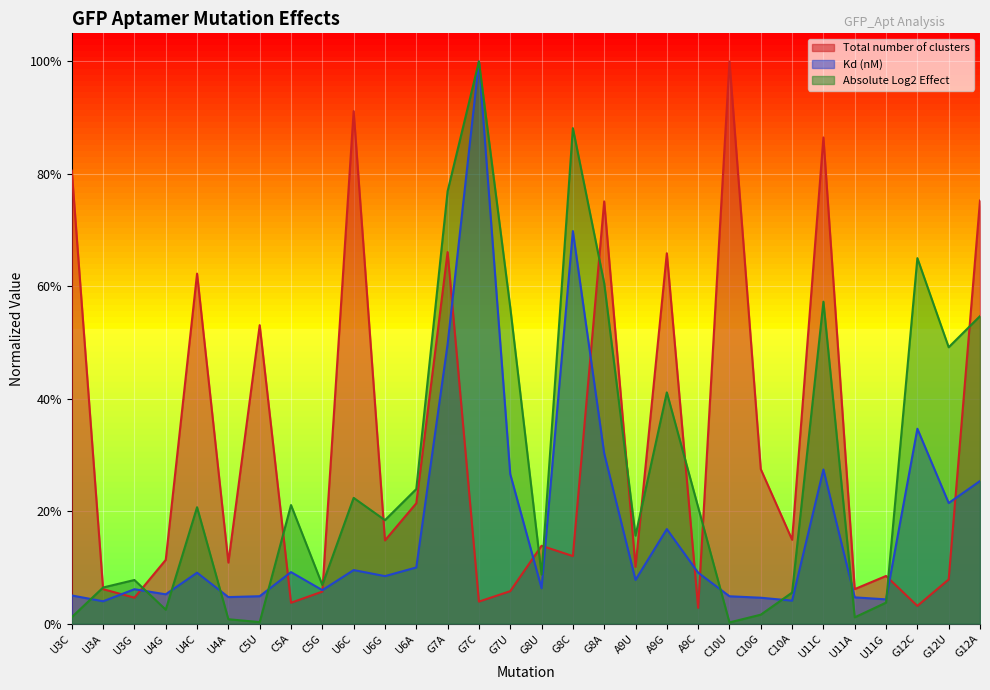

Which series ends up on top after the final intersection of Kd (nM) and Absolute Log2 Effect?

Absolute Log2 Effect